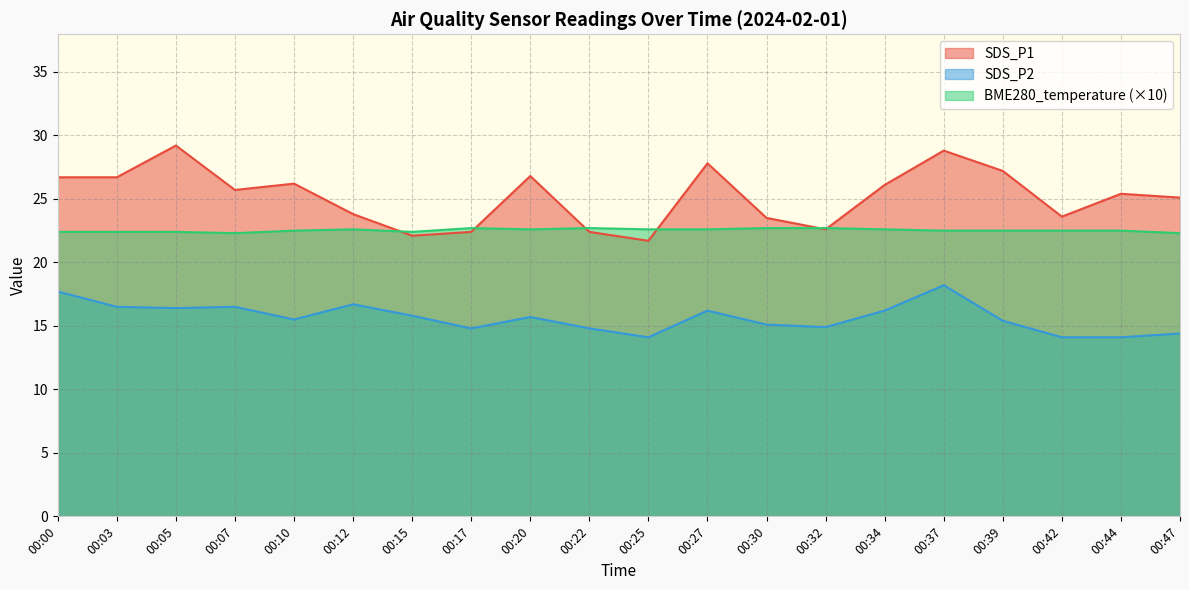

True or false: SDS_P2 and SDS_P1 cross at least once.

False